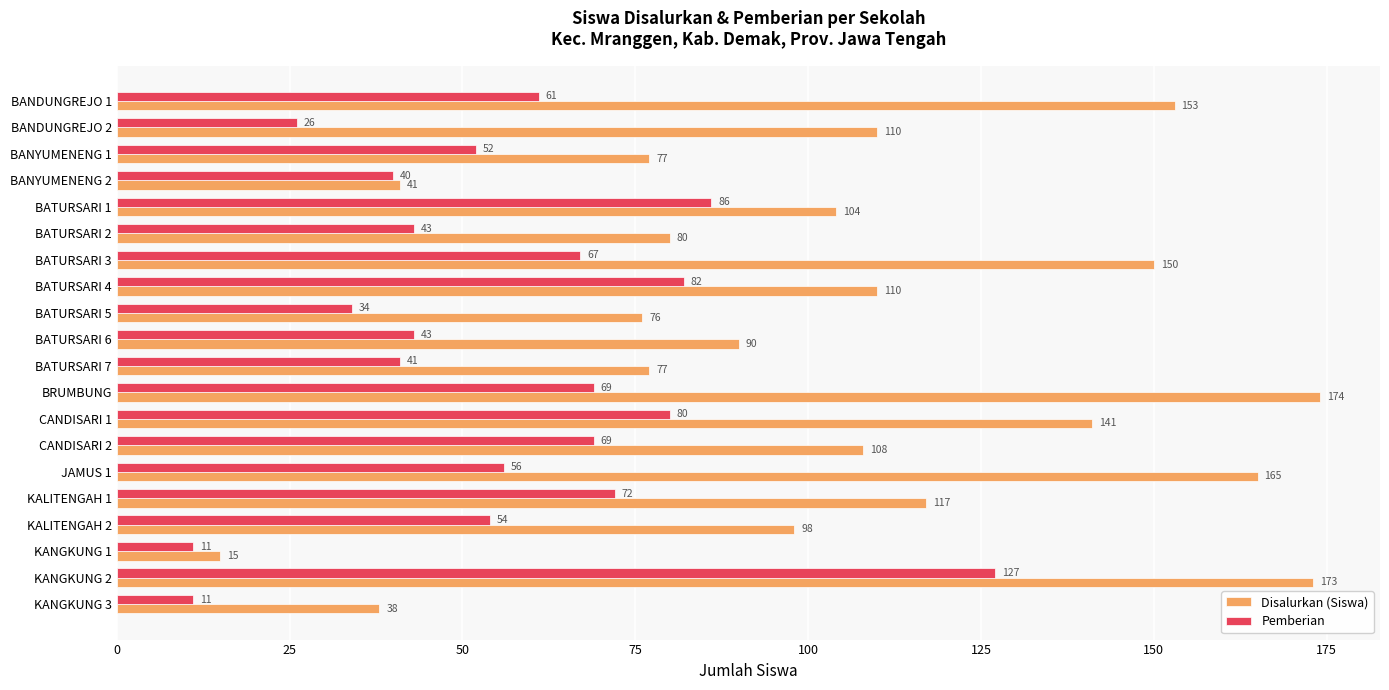

What is the sum of all Disalurkan (Siswa) values?

2097